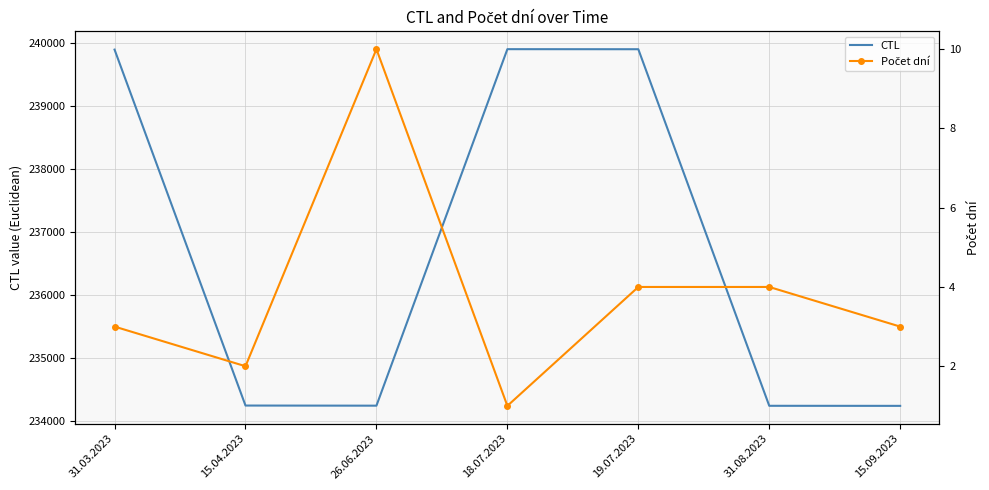

What are all the series names shown in the legend?

CTL, Počet dní